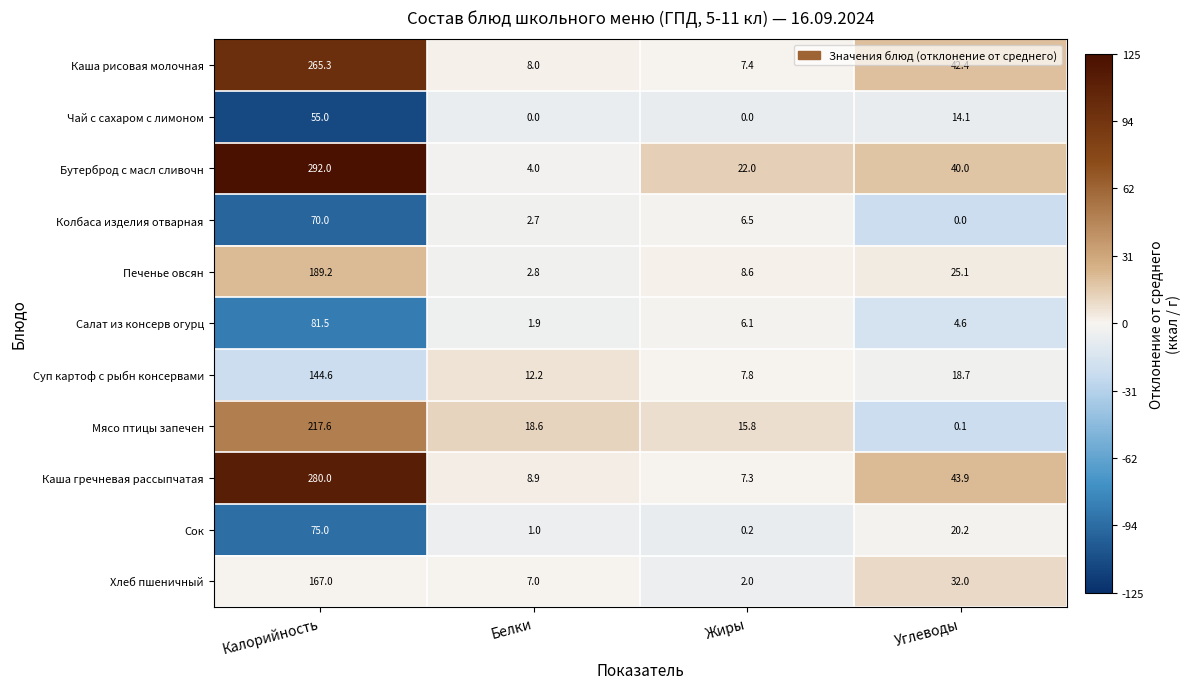

What is the maximum value for Салат из консерв огурц?

81.5